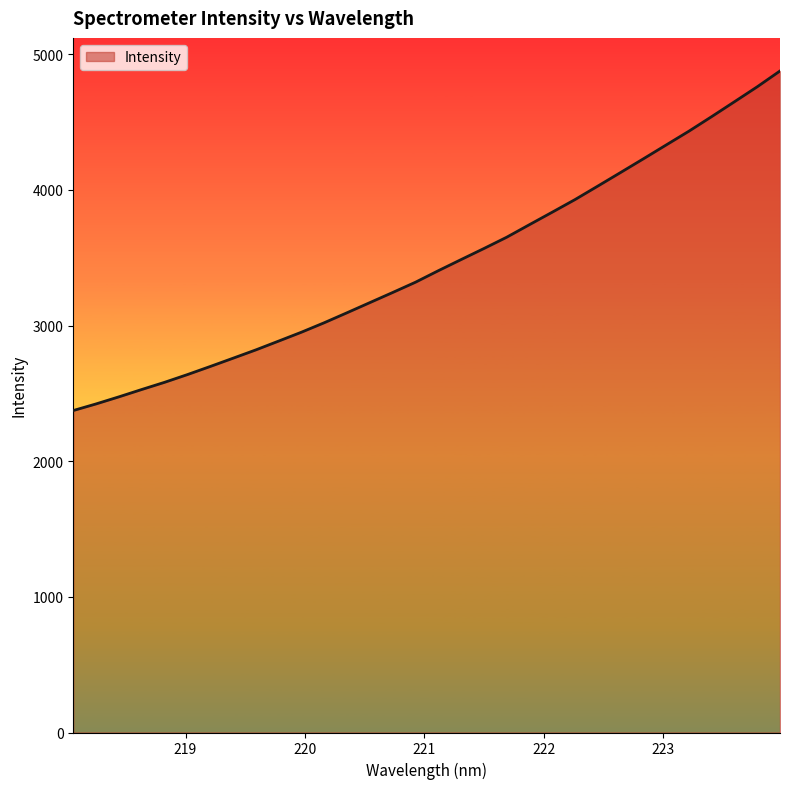

How many lines are shown in the chart?

1